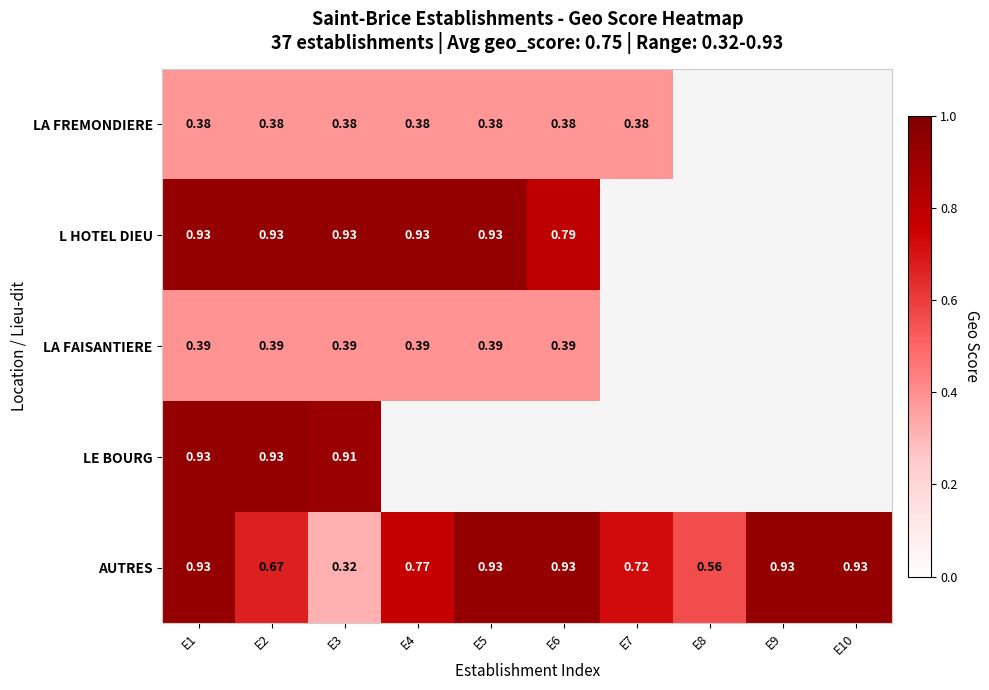

At E3, list the series in order from largest to smallest.

L HOTEL DIEU, LE BOURG, LA FAISANTIERE, LA FREMONDIERE, AUTRES